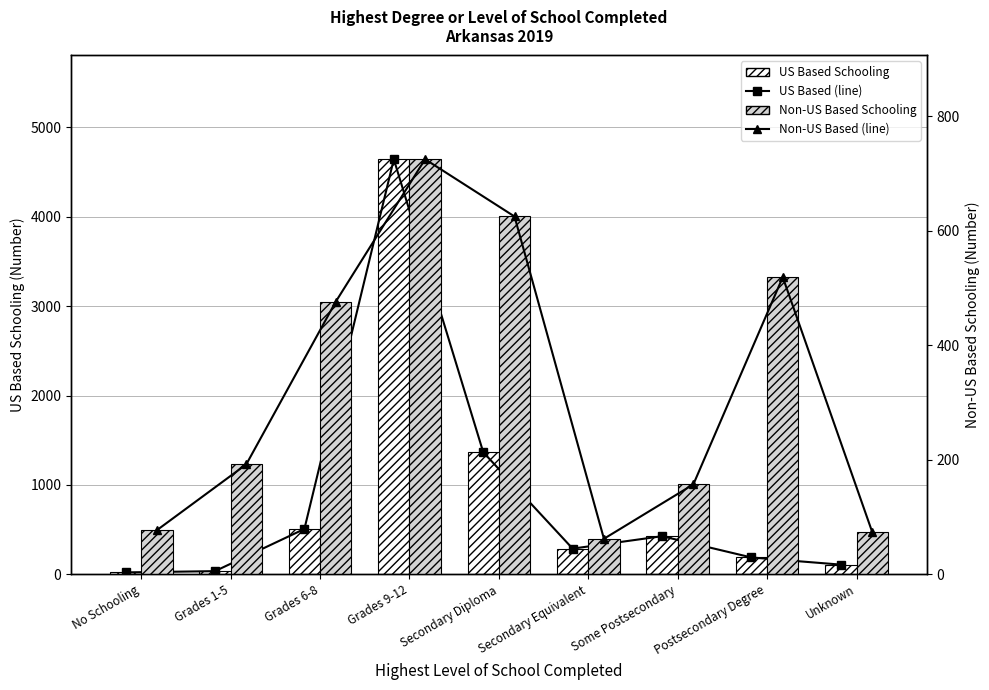

What is the difference between the highest and lowest values at Some Postsecondary?

269